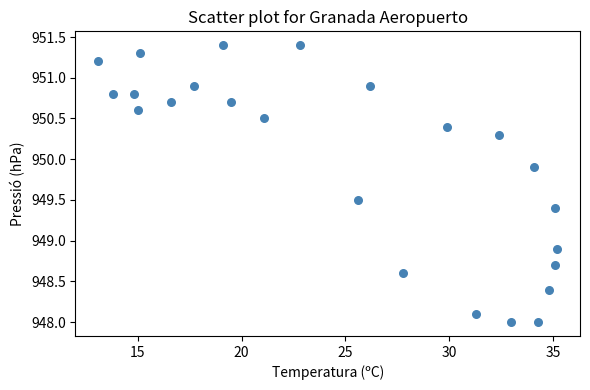

What is the range of Y values (max minus min)?

3.4